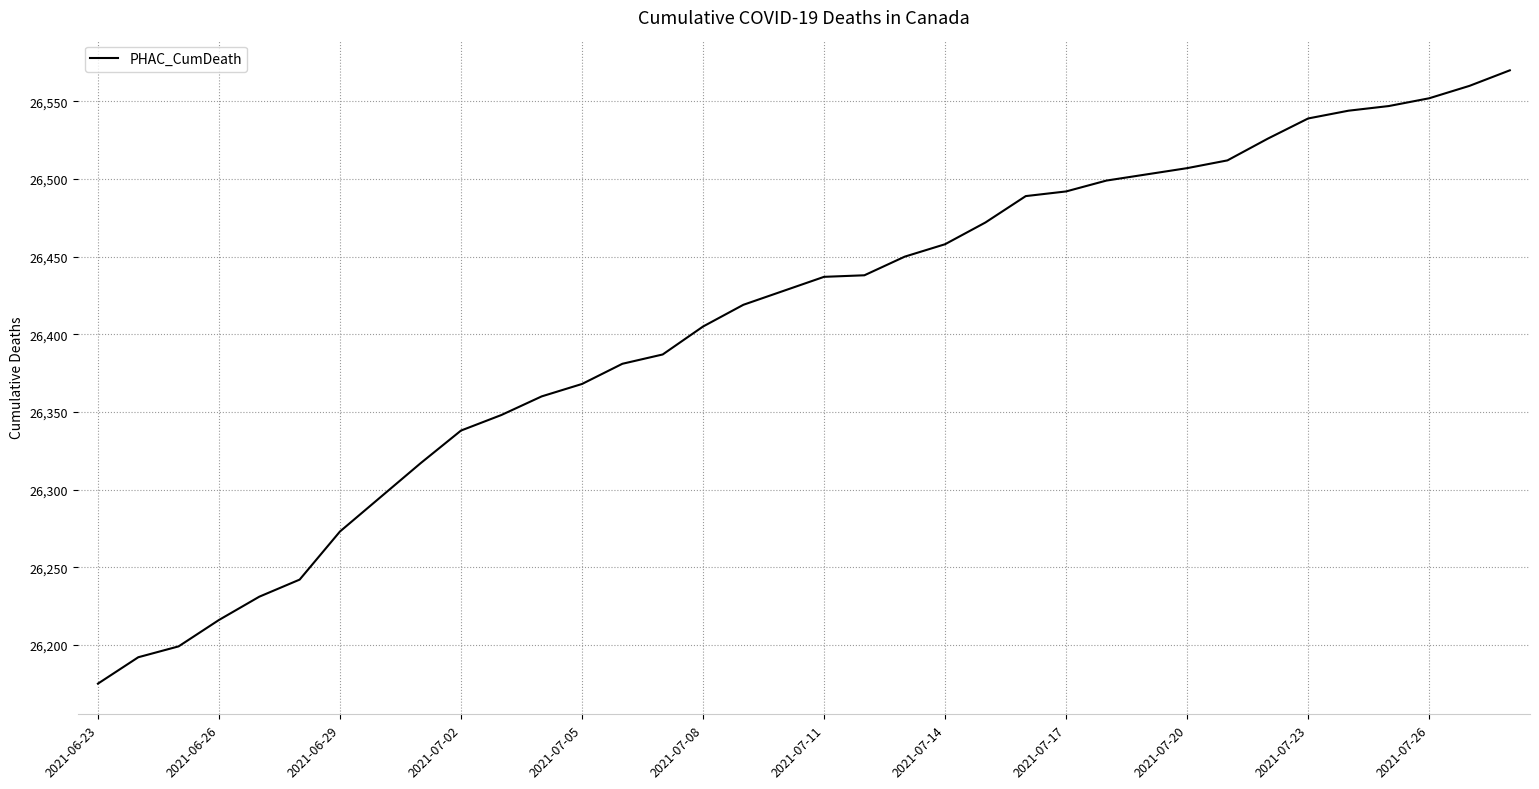

What is the maximum value shown in the chart?

26570